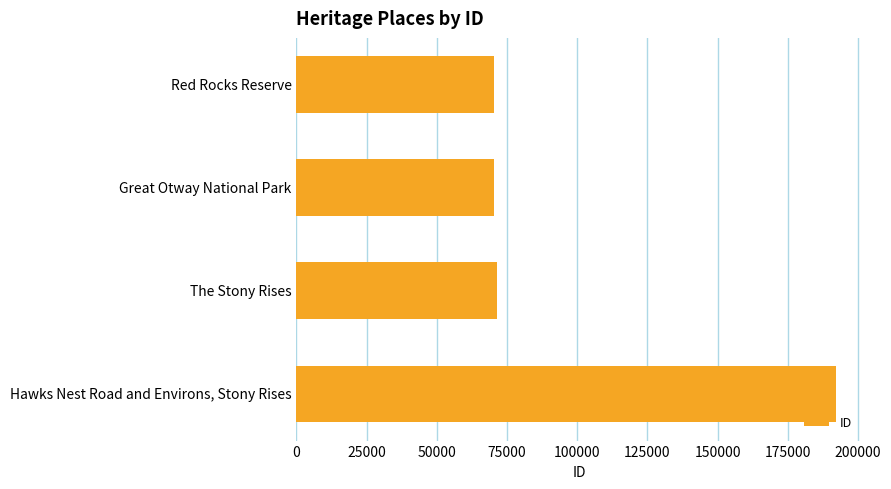

List the labels in order of value, smallest first.

Red Rocks Reserve, Great Otway National Park, The Stony Rises, Hawks Nest Road and Environs, Stony Rises